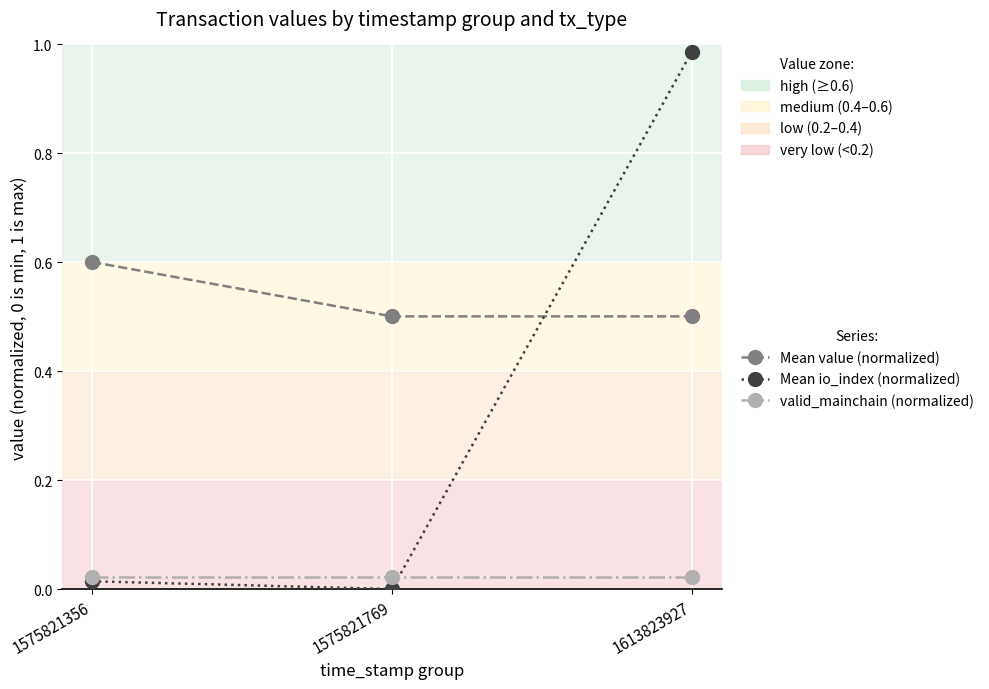

What is the spread (max minus min) of values at 1575821769?

0.5